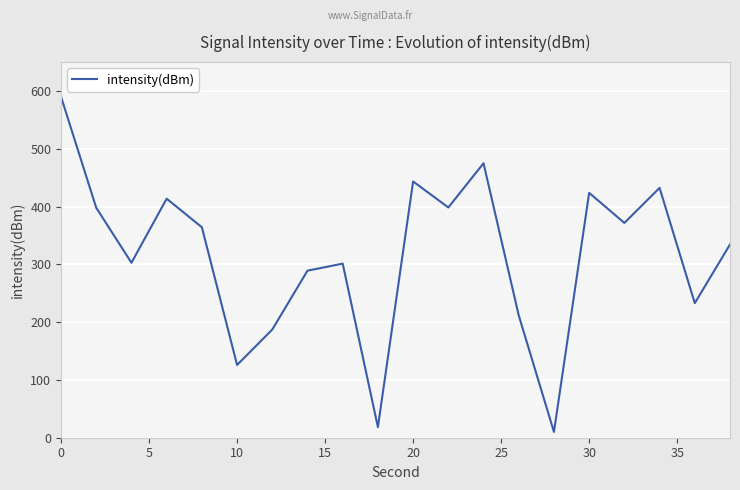

What is the difference between the maximum and minimum values?

580.0